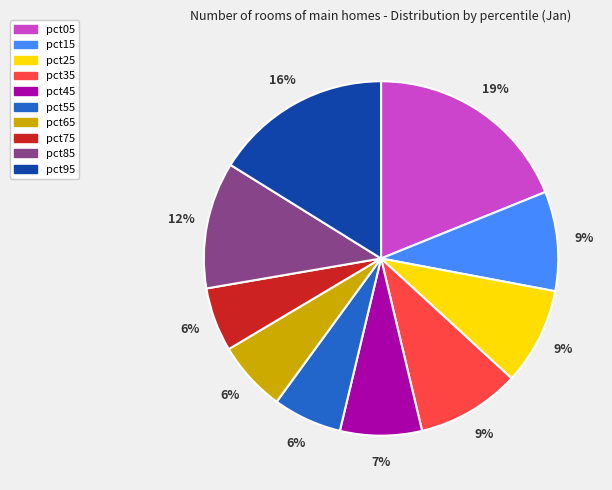

The pct75 slice represents 13% of the pie. True or false?

False